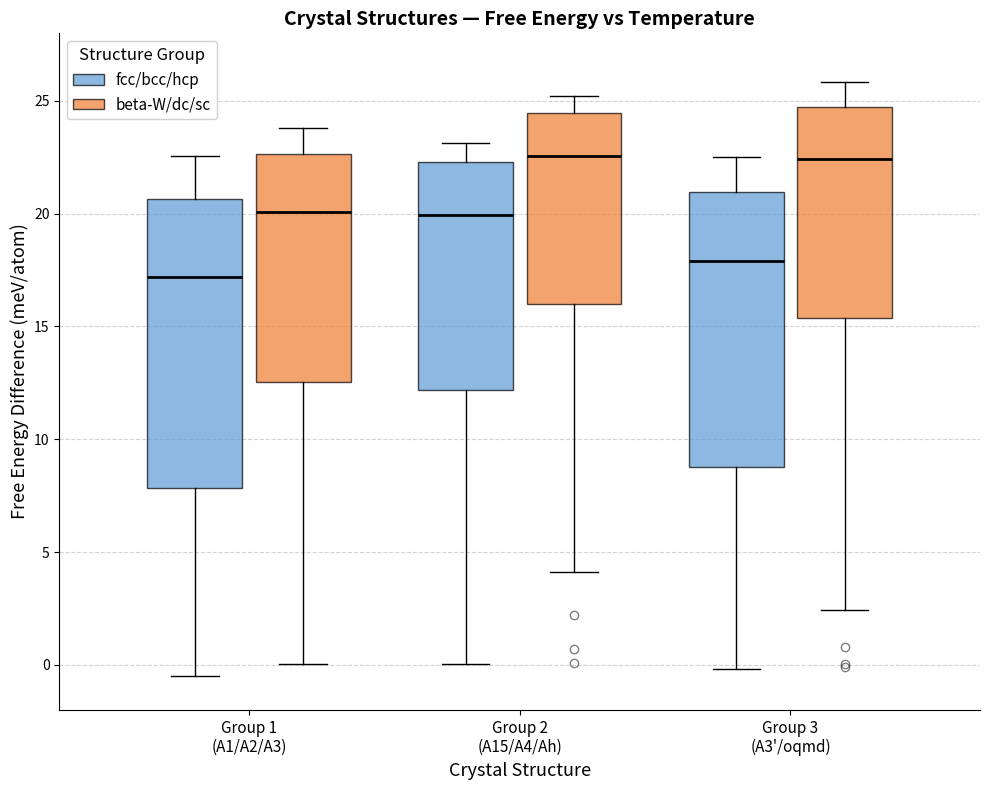

Reading left to right, read every box against the y-axis: the position of its median line, the range the box covers, and the ends of its whiskers. The values are not printed on the chart, so give them approximately, as read against the axis.

Group 1 (A1/A2/A3) (fcc/bcc/hcp): median 17.0, box 8.0 to 20.5, whiskers -0.5 to 22.5
Group 1 (A1/A2/A3) (beta-W/dc/sc): median 20.0, box 12.5 to 22.5, whiskers 0.0 to 24.0
Group 2 (A15/A4/Ah) (fcc/bcc/hcp): median 20.0, box 12.0 to 22.5, whiskers 0.0 to 23.0
Group 2 (A15/A4/Ah) (beta-W/dc/sc): median 22.5, box 16.0 to 24.5, whiskers 4.0 to 25.0
Group 3 (A3'/oqmd) (fcc/bcc/hcp): median 18.0, box 9.0 to 21.0, whiskers 0.0 to 22.5
Group 3 (A3'/oqmd) (beta-W/dc/sc): median 22.5, box 15.5 to 24.5, whiskers 2.5 to 26.0